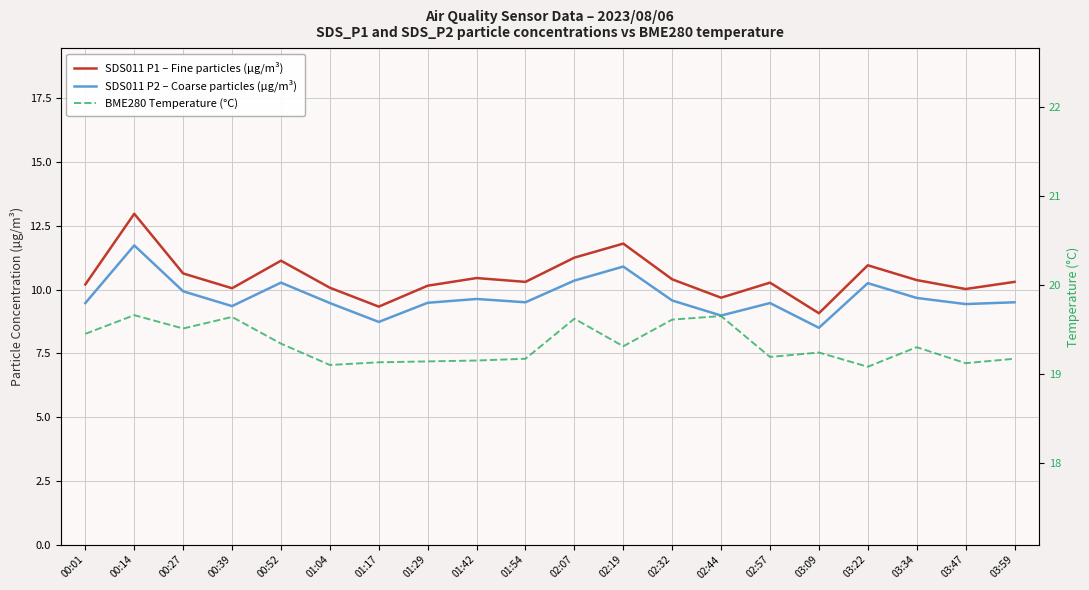

True or false: SDS011 P2 – Coarse particles (µg/m³) and SDS011 P1 – Fine particles (µg/m³) intersect in this chart.

False